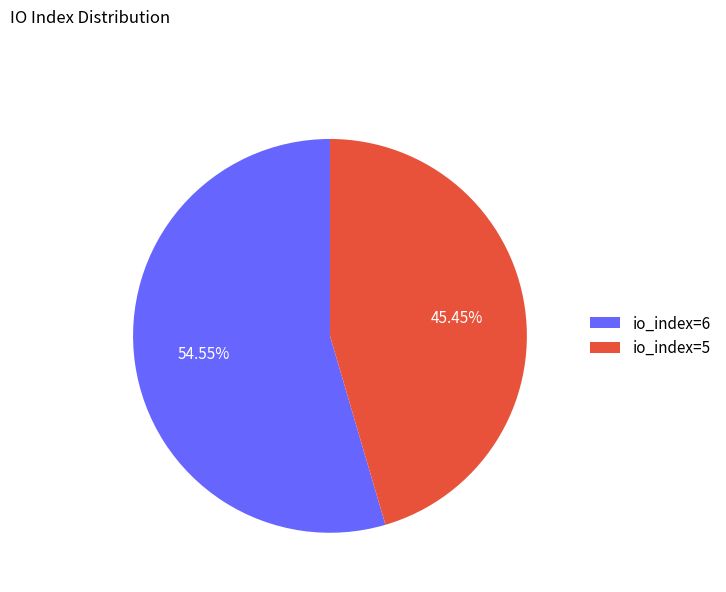

To the nearest percent, what is the difference between the io_index=6 and io_index=5 slice percentages?

9%